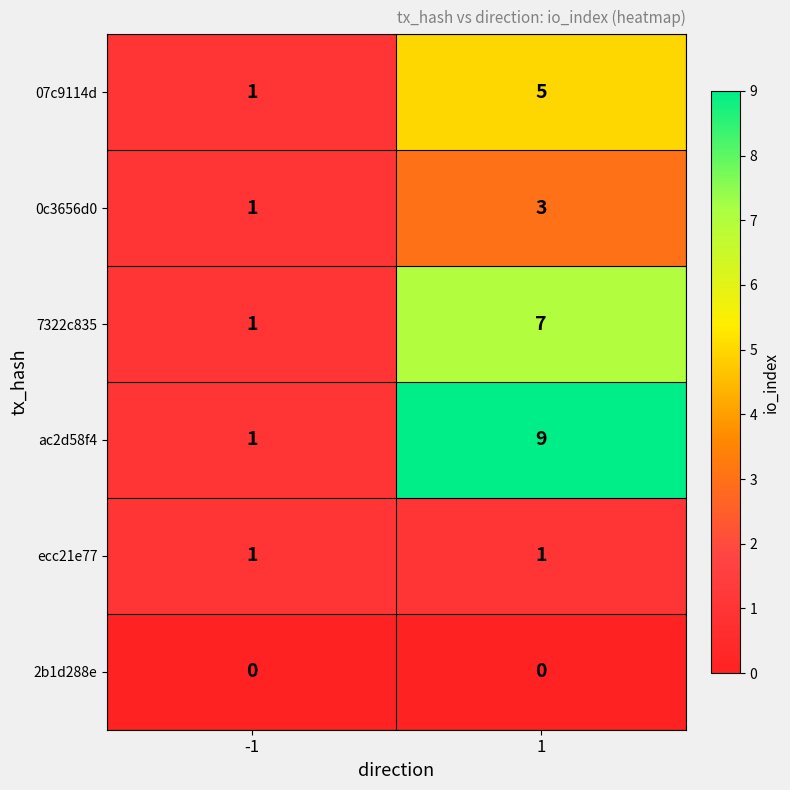

List the series in order of their overall mean, highest first.

ac2d58f4, 7322c835, 07c9114d, 0c3656d0, ecc21e77, 2b1d288e